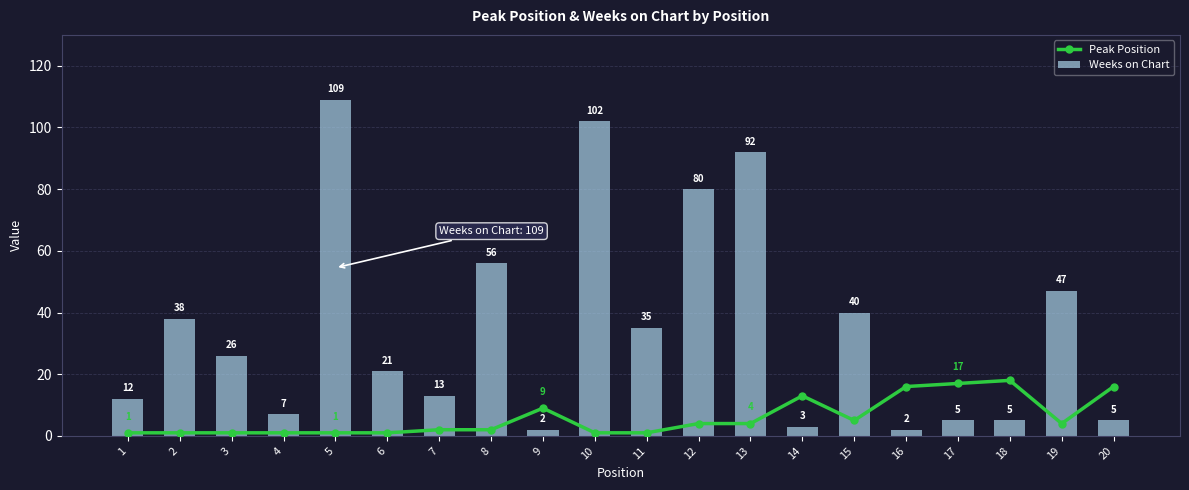

Reading left to right, list all the values displayed in this chart.

Peak Position: 1=1	2=1	3=1	4=1	5=1	6=1	7=2	8=2	9=9	10=1	11=1	12=4	13=4	14=13	15=5	16=16	17=17	18=18	19=4	20=16
Weeks on Chart: 1=12	2=38	3=26	4=7	5=109	6=21	7=13	8=56	9=2	10=102	11=35	12=80	13=92	14=3	15=40	16=2	17=5	18=5	19=47	20=5